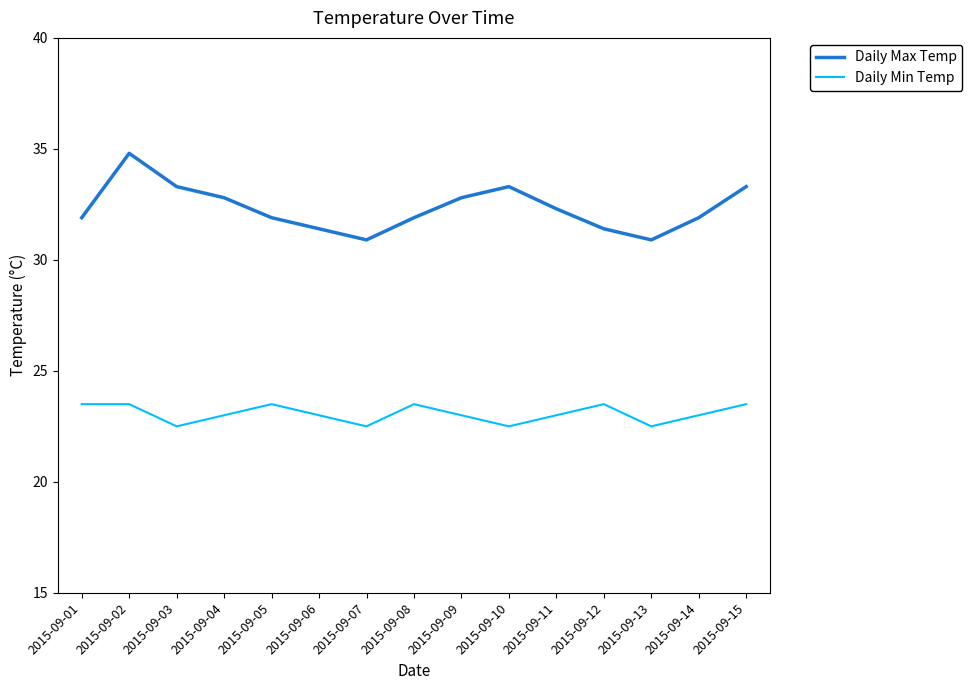

True or false: Daily Max Temp and Daily Min Temp intersect in this chart.

False